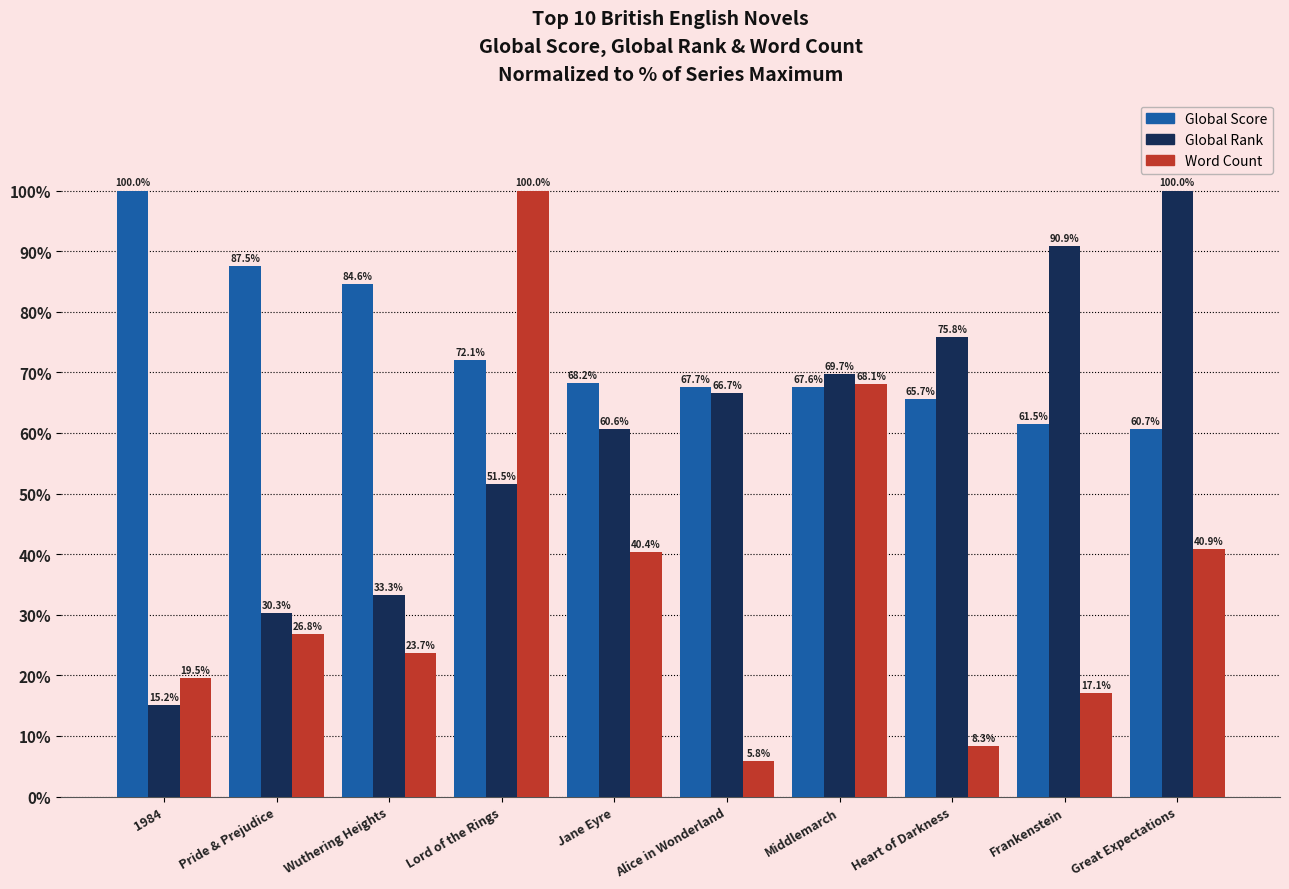

What is the label of the 7th bar from the left?

Middlemarch